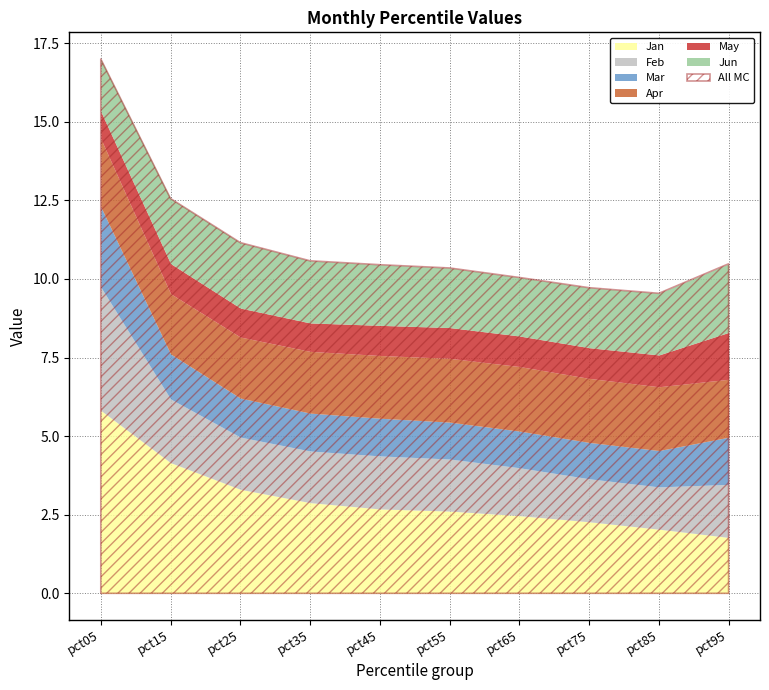

At how many categories does at least one series exceed 2?

10